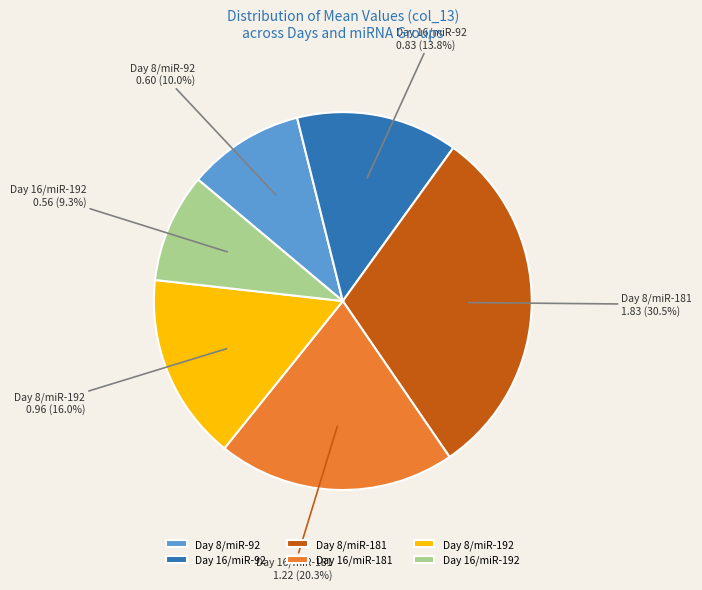

Which slice is the largest?

Day 8/miR-181